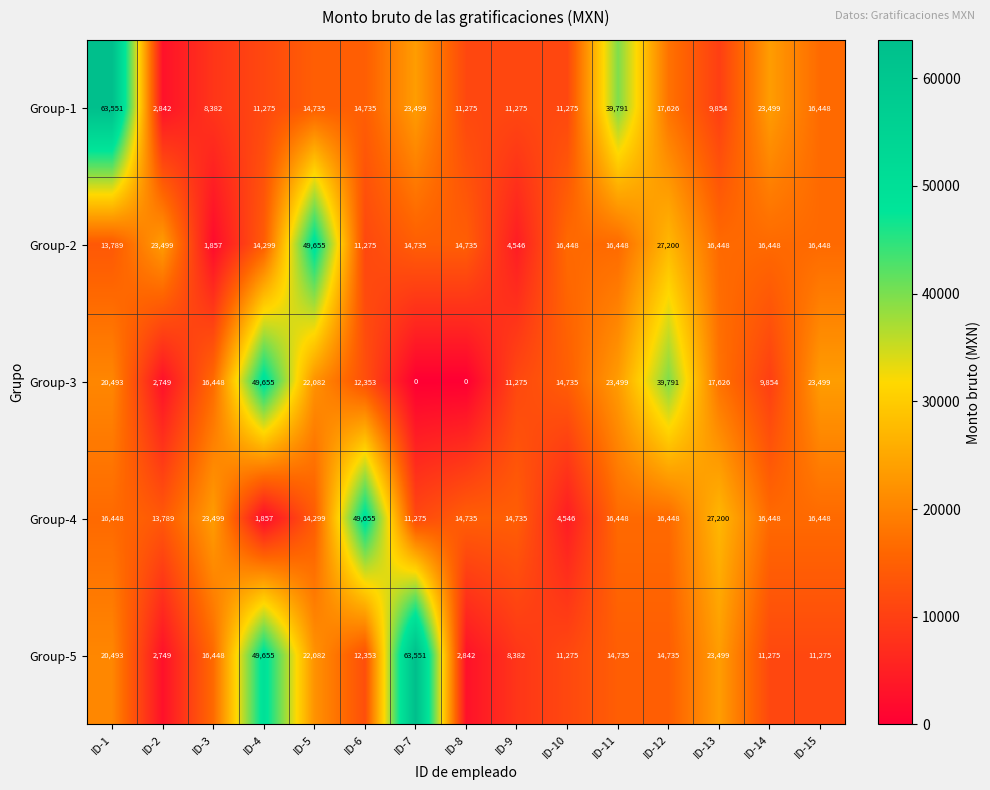

What is the sum of all Group-4 values?

257830